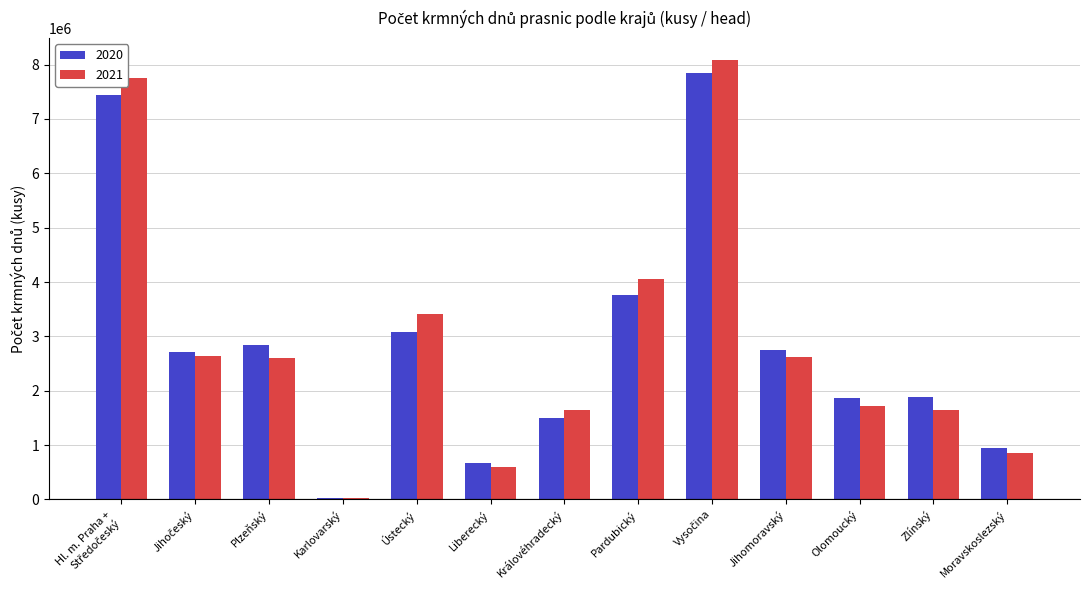

How many data points does each series have?

13